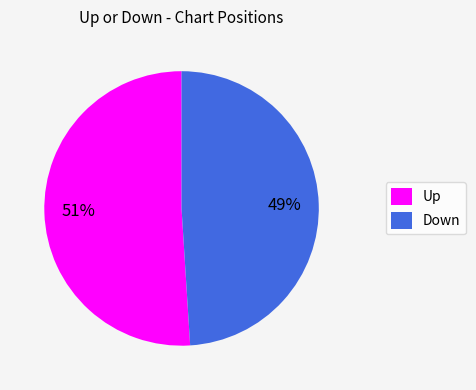

Which category has the smallest portion of the pie?

Down